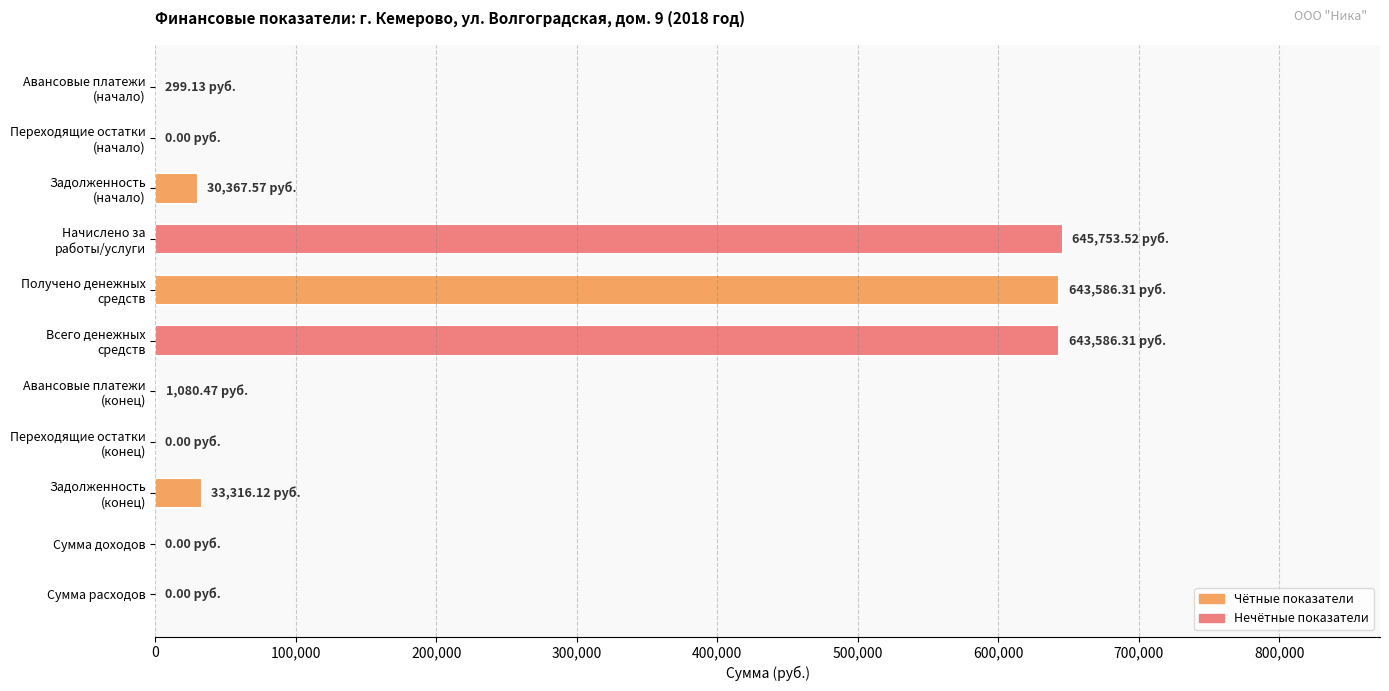

What is the sum of all values?

1997989.4